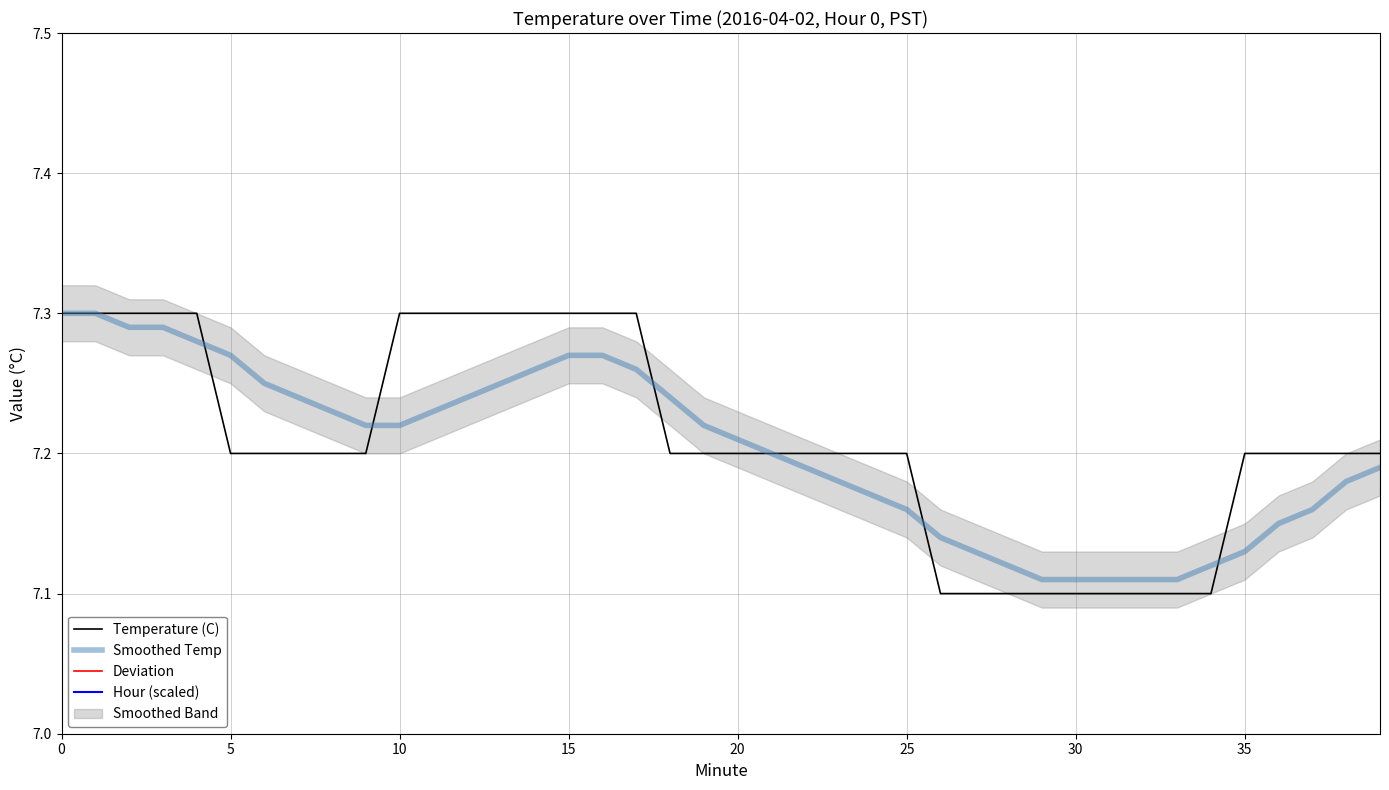

What is the label of the 40th point from the left?

39